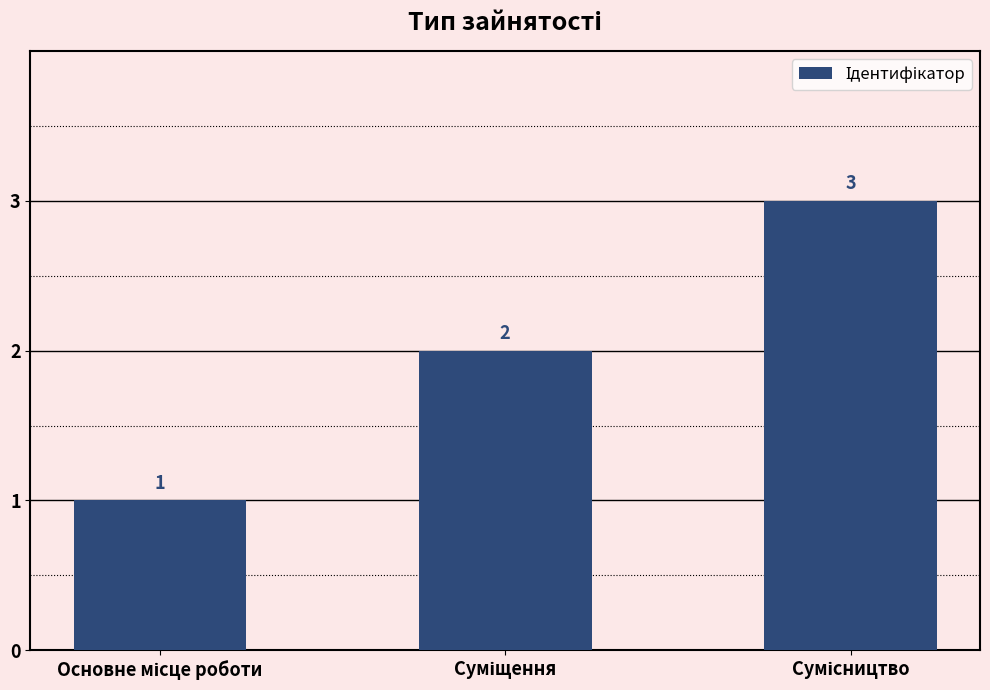

What is the sum of all values?

6